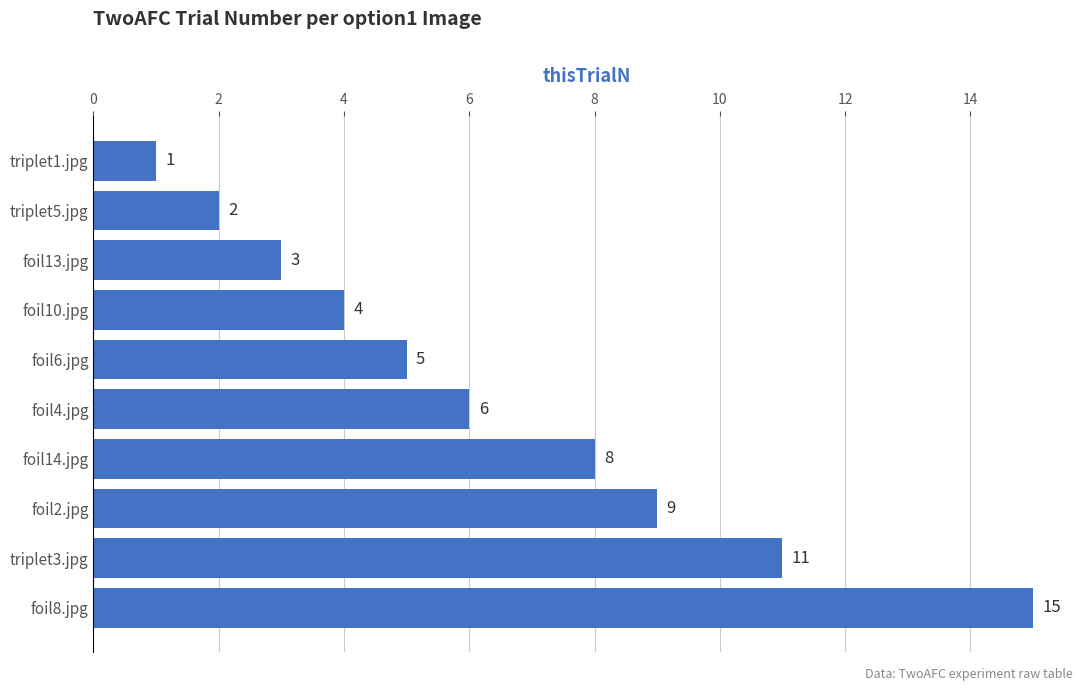

Is it true that the value at triplet1.jpg is 1?

True